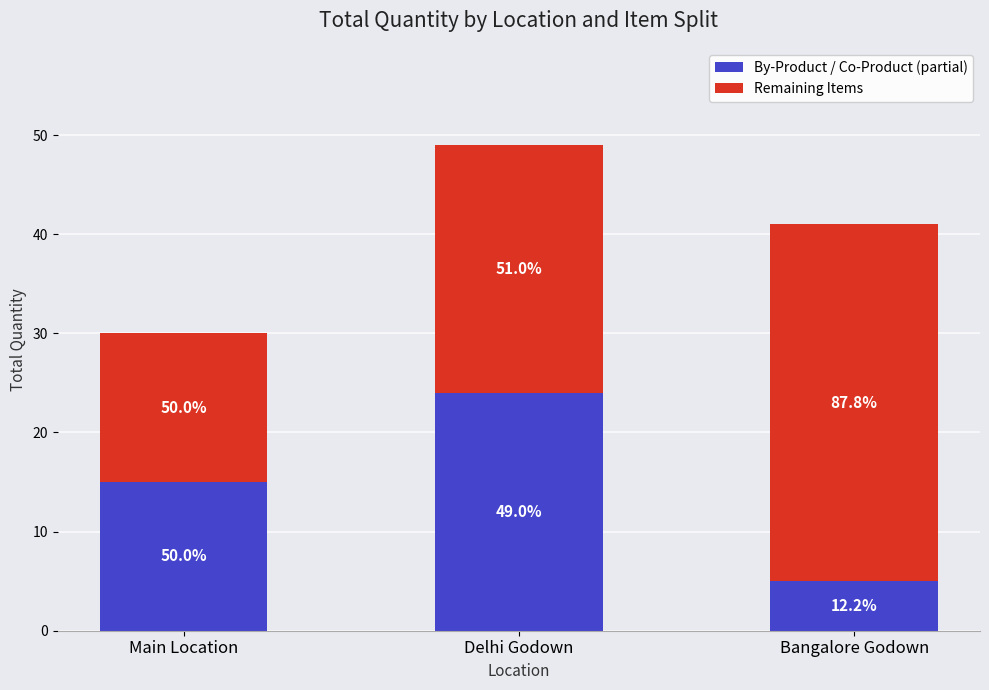

What are all the series names shown in the legend?

By-Product / Co-Product (partial), Remaining Items